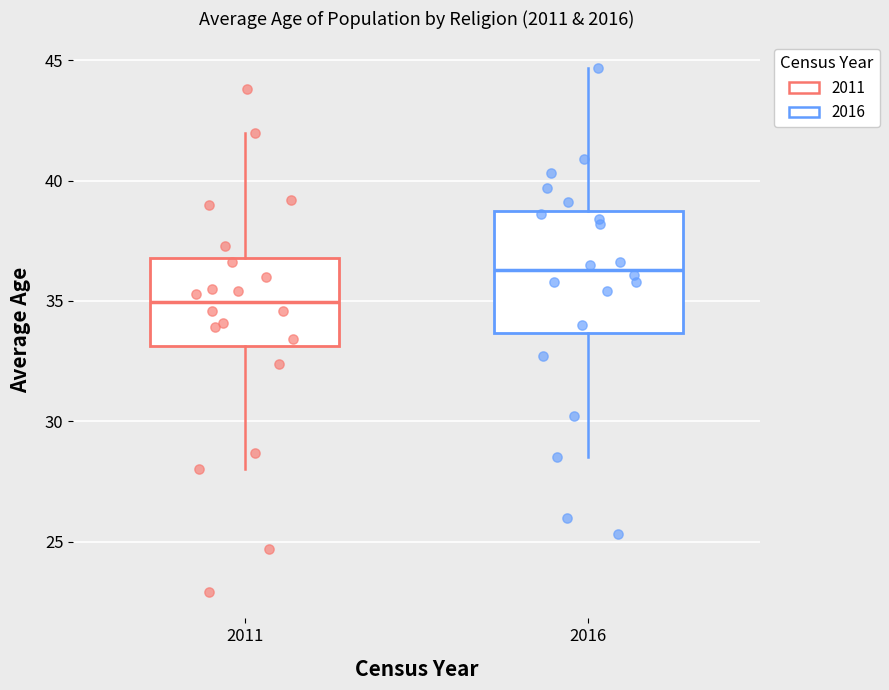

Which box is the tallest, from its lower edge to its upper edge?

2016